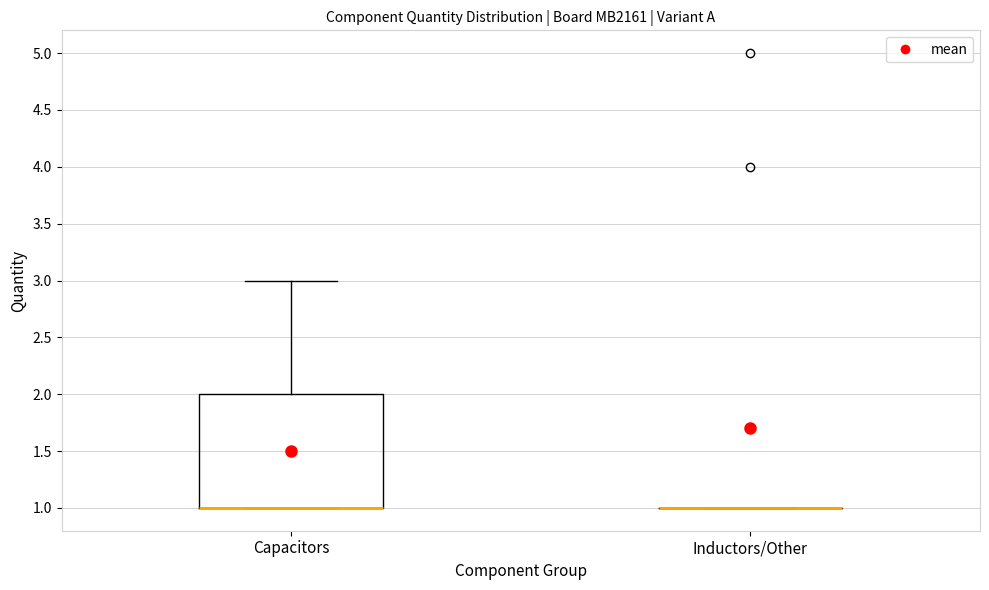

Reading left to right, read every box against the y-axis: the position of its median line, the range the box covers, and the ends of its whiskers. The values are not printed on the chart, so give them approximately, as read against the axis.

Capacitors: median 1 (drawn on the box's lower edge), box 1 to 2, whiskers 1 to 3
Inductors/Other: box collapsed to a line at 1, whiskers 1 to 1